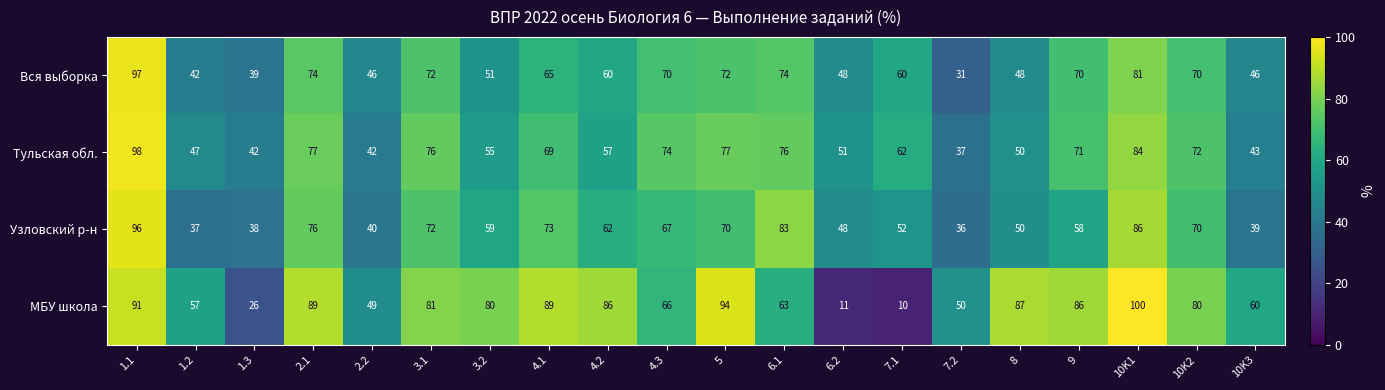

What is the maximum value for МБУ школа?

100